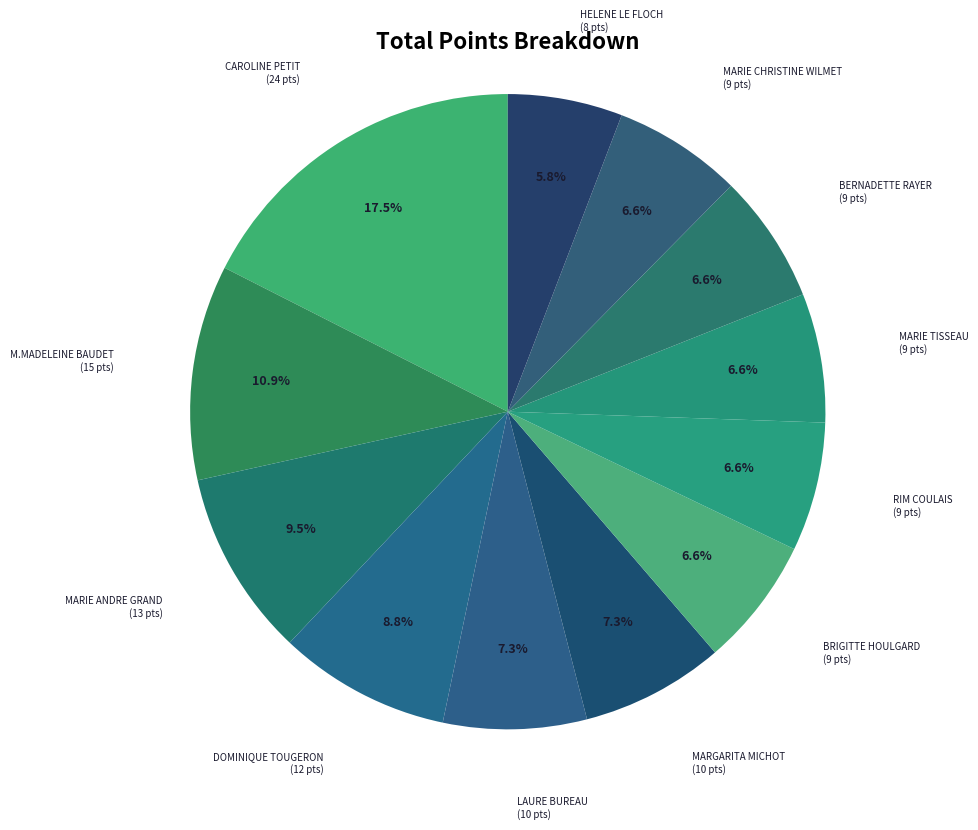

What is the smallest slice in the pie chart?

HELENE LE FLOCH